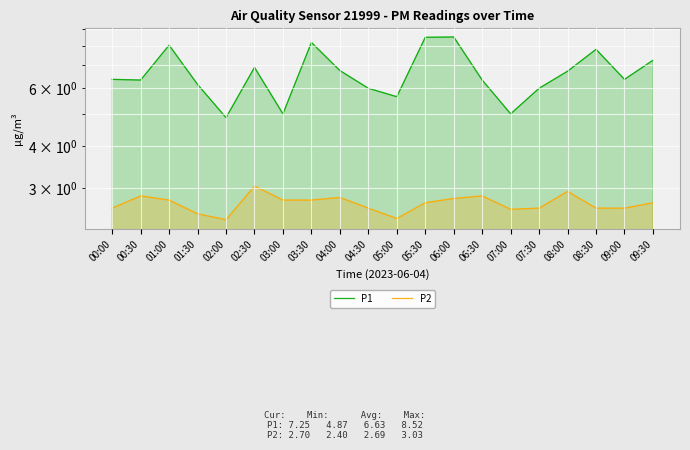

Reading left to right, transcribe all the data shown in this chart.

P1: 00:00=6.3	00:30=6.3	01:00=8.1	01:30=6.1	02:00=4.9	02:30=6.9	03:00=5.0	03:30=8.2	04:00=6.8	04:30=6.0	05:00=5.6	05:30=8.5	06:00=8.5	06:30=6.3	07:00=5.0	07:30=6.0	08:00=6.7	08:30=7.8	09:00=6.3	09:30=7.2
P2: 00:00=2.6	00:30=2.8	01:00=2.8	01:30=2.5	02:00=2.4	02:30=3.0	03:00=2.8	03:30=2.8	04:00=2.8	04:30=2.6	05:00=2.4	05:30=2.7	06:00=2.8	06:30=2.8	07:00=2.6	07:30=2.6	08:00=2.9	08:30=2.6	09:00=2.6	09:30=2.7